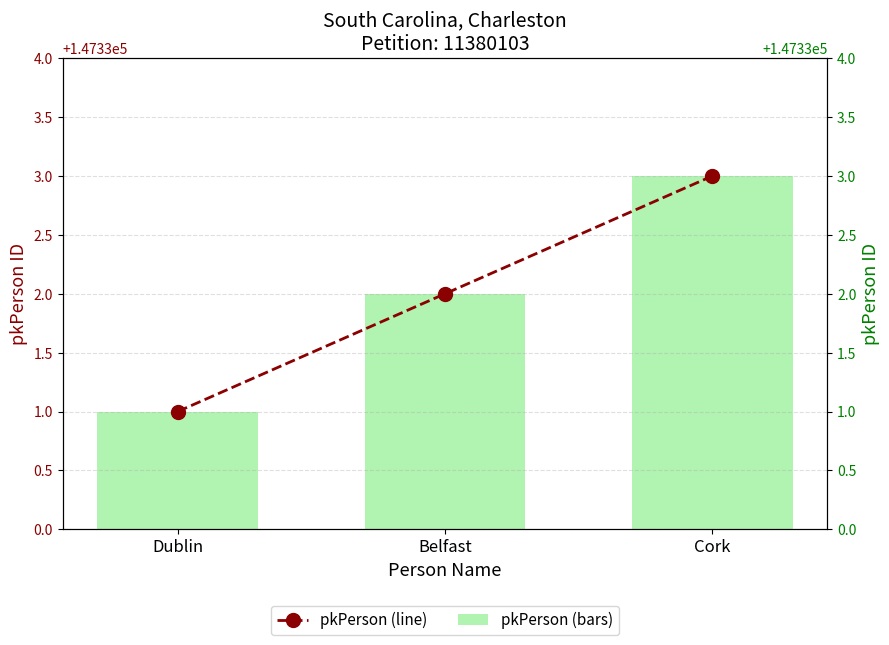

What is the label of the 3rd bar from the left?

Cork